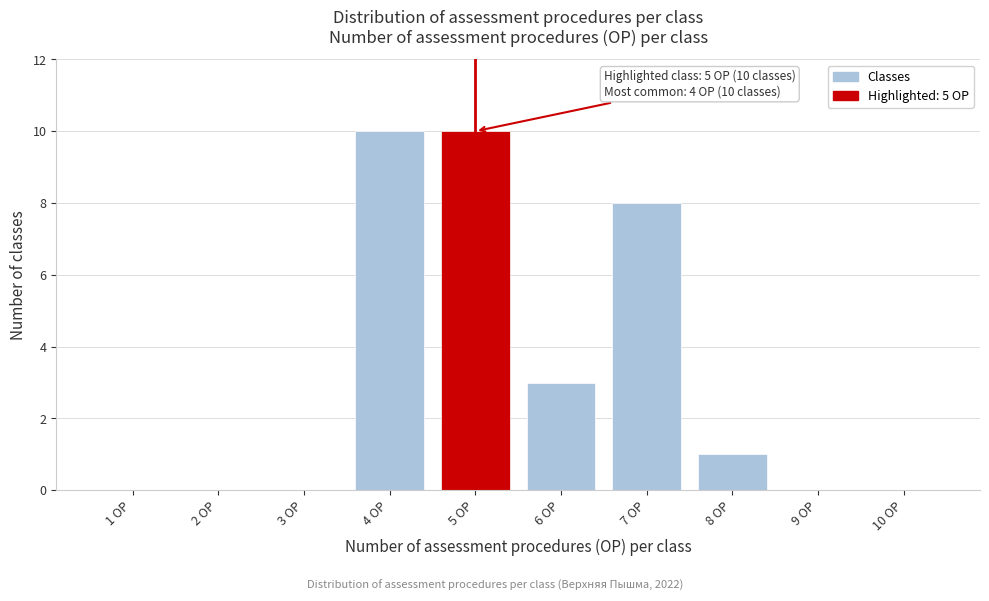

Reading left to right, list all the values displayed in this chart.

1 OP=0	2 OP=0	3 OP=0	4 OP=10	5 OP=10	6 OP=3	7 OP=8	8 OP=1	9 OP=0	10 OP=0